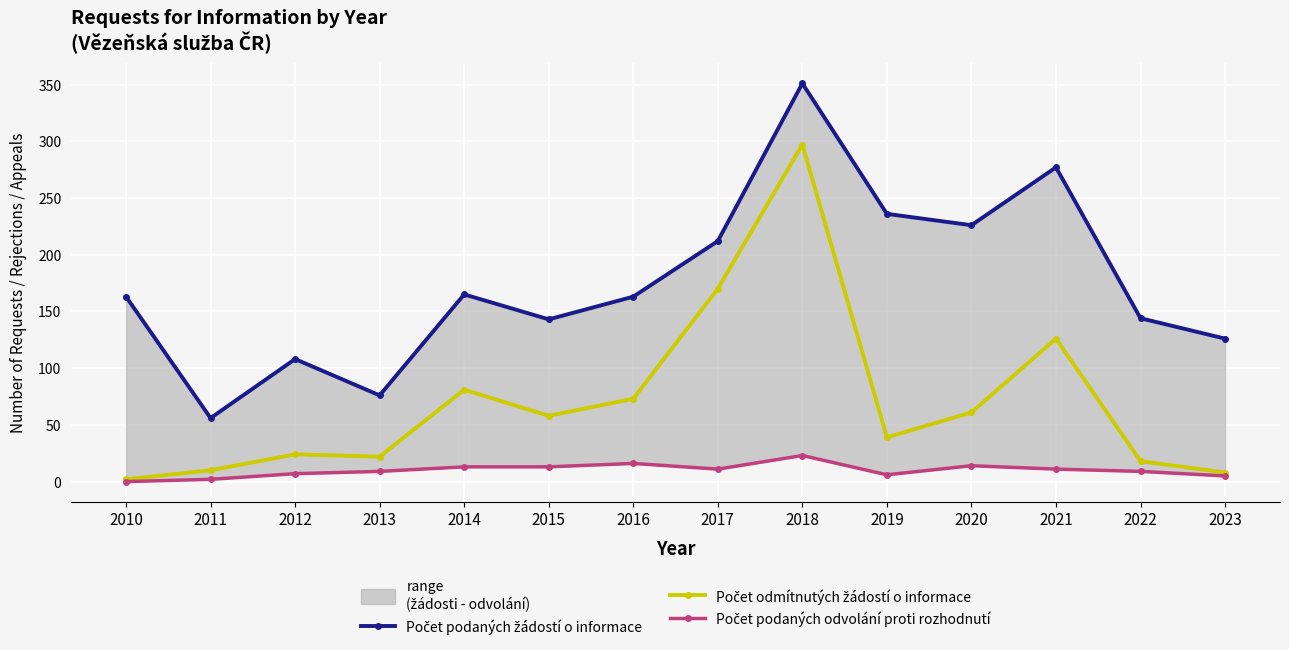

At 2014, list the series in order from smallest to largest.

Počet podaných odvolání proti rozhodnutí, Počet odmítnutých žádostí o informace, Počet podaných žádostí o informace